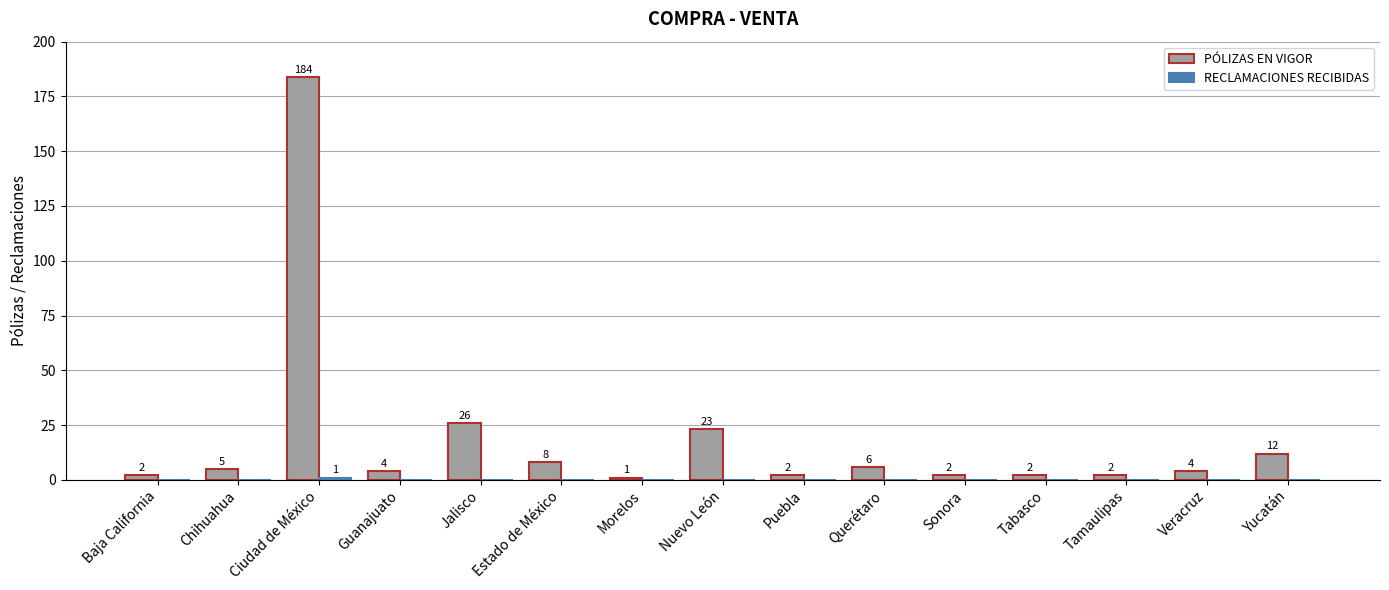

At which label is PÓLIZAS EN VIGOR closest to 92?

Jalisco